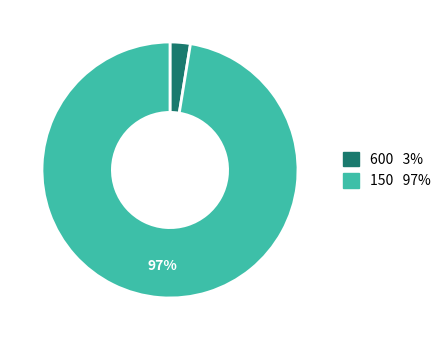

To the nearest percent, what is the average slice percentage?

50%